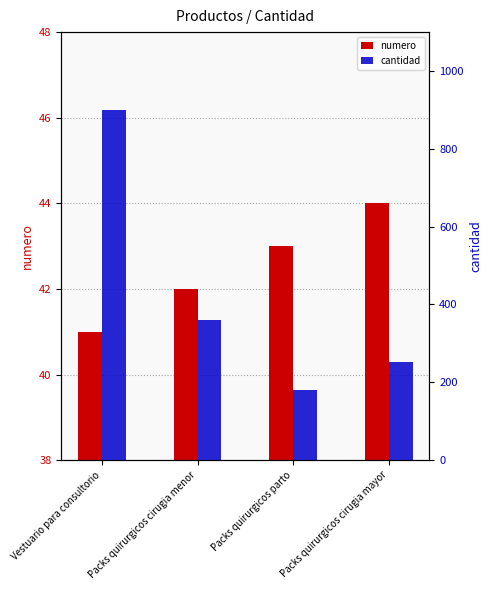

How many data points in cantidad are above 360?

1